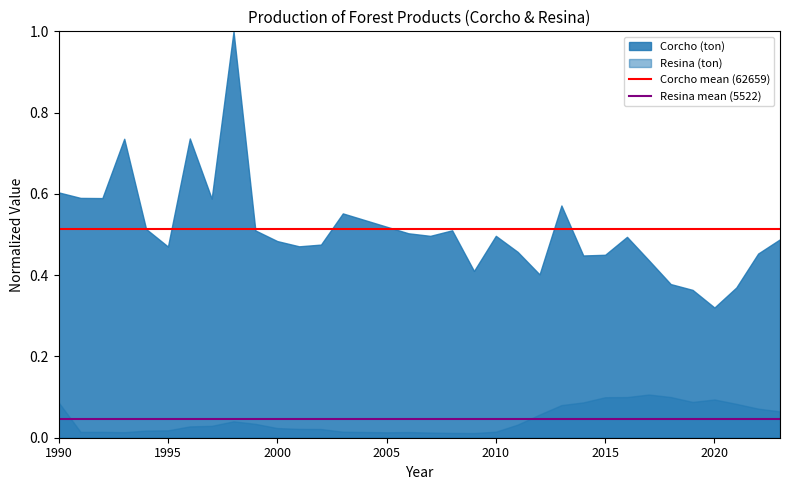

Does the chart display data point markers on the line(s)?

No